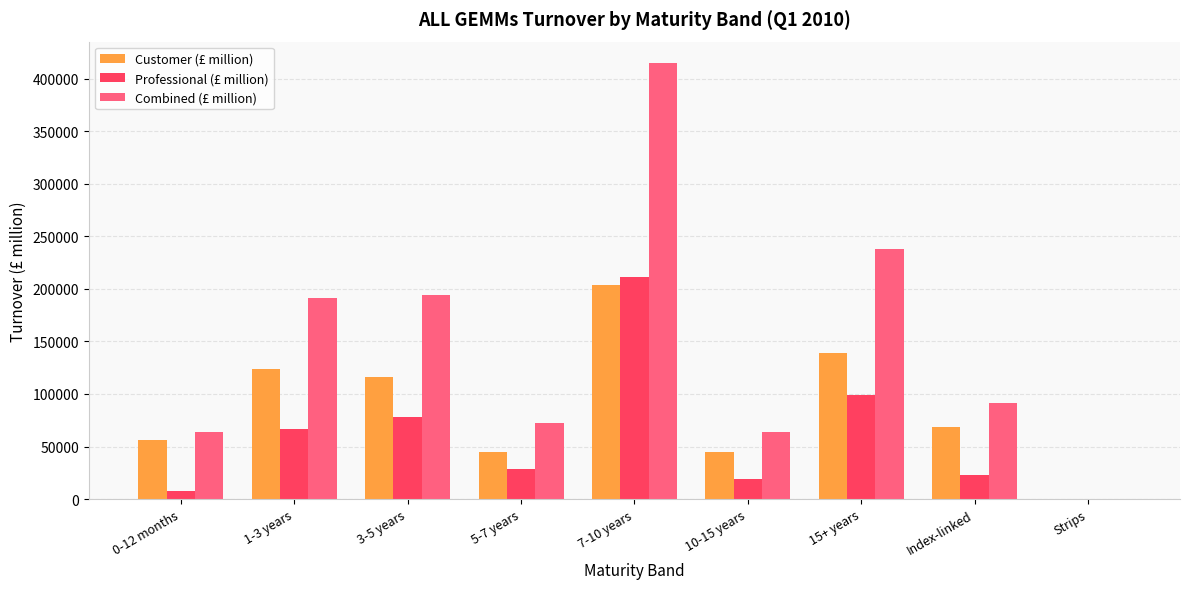

What are all the series names shown in the legend?

Customer (£ million), Professional (£ million), Combined (£ million)